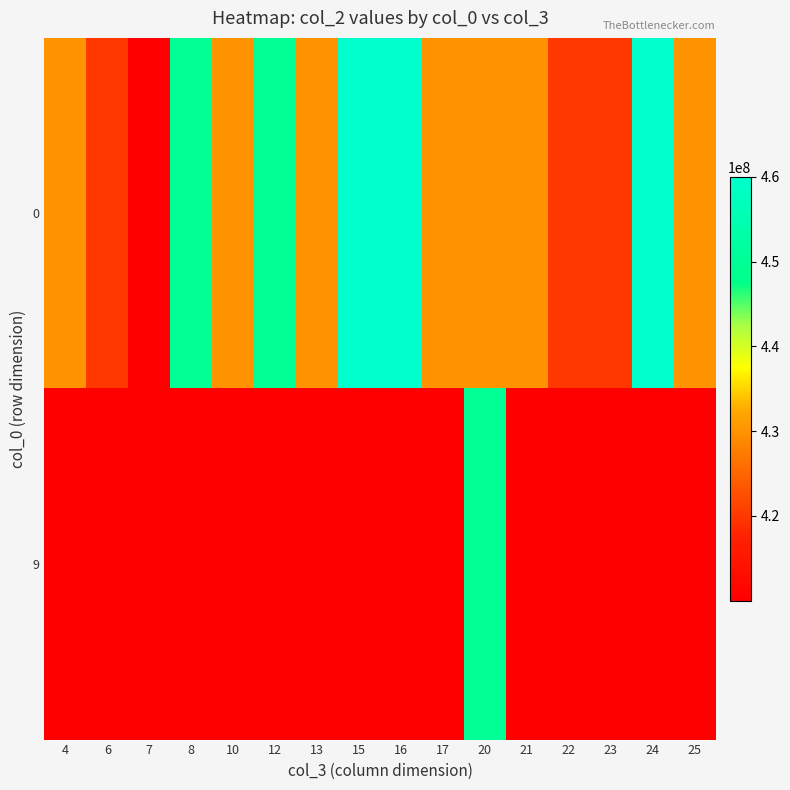

Which series has the largest total across all categories?

row_0